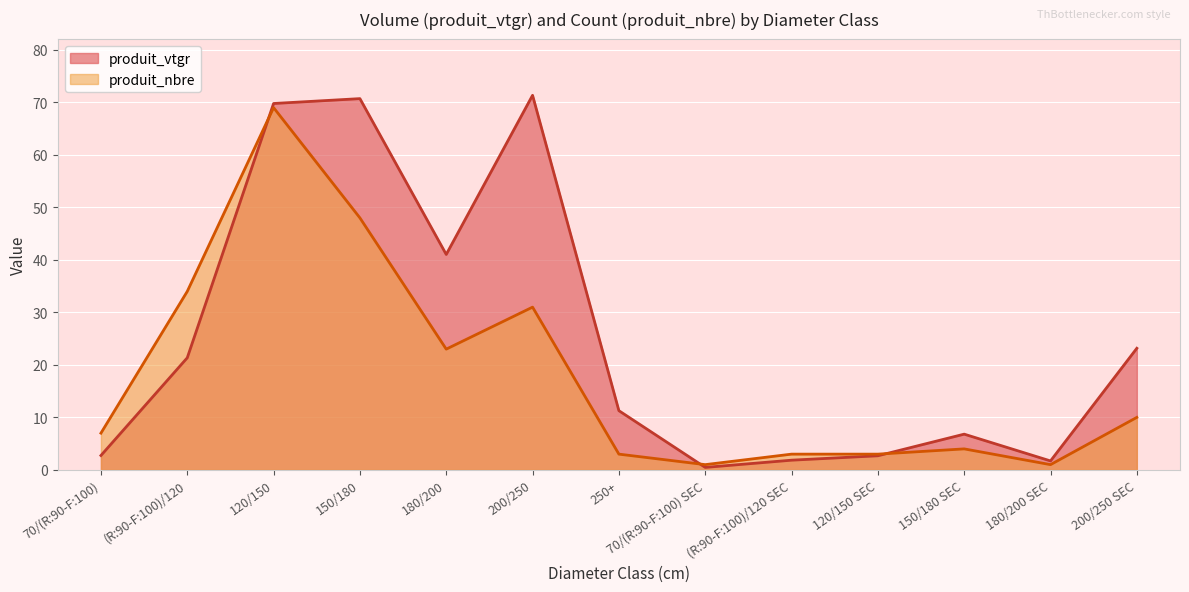

Does the chart display data point markers on the line(s)?

No